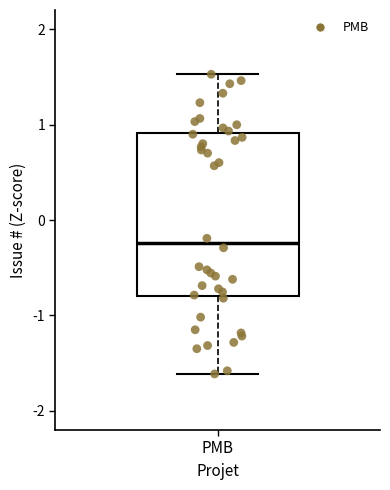

Transcribe this box plot: give where the median line is, the range the box spans, and where the two whiskers end, as read against the y-axis. The values are not printed on the chart, so give them approximately, as read against the axis.

median -0.2, box -0.8 to 0.9, whiskers -1.6 to 1.5